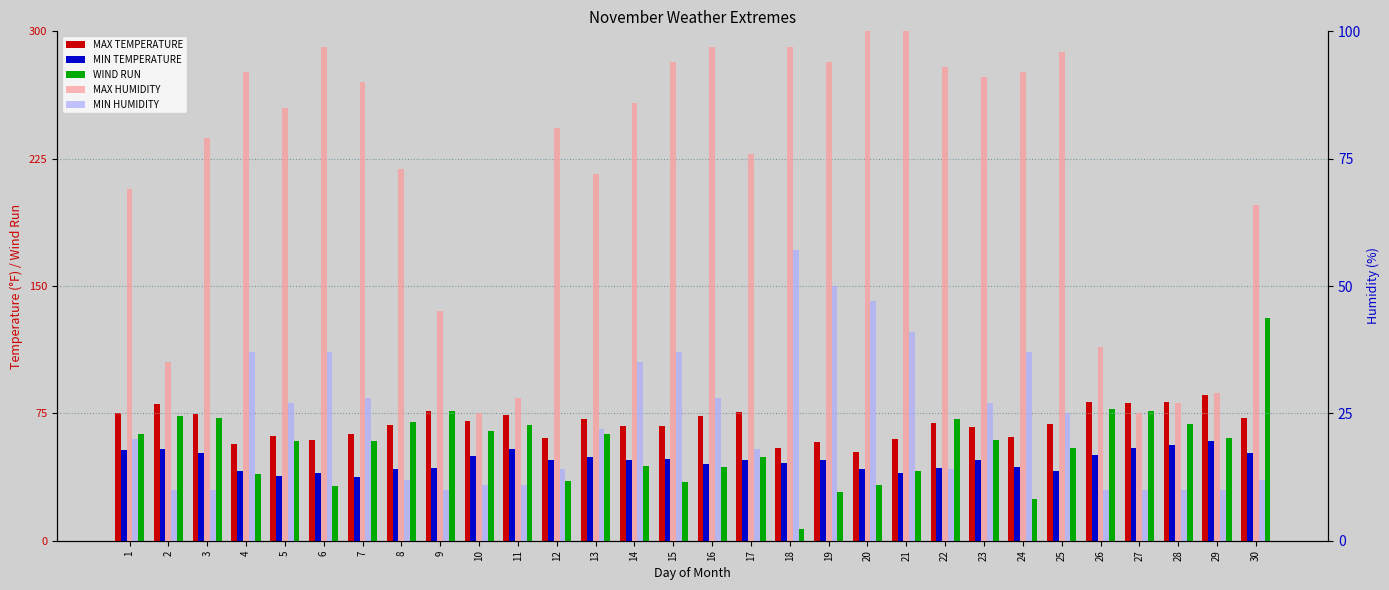

At which label does MIN TEMPERATURE first exceed 47?

1